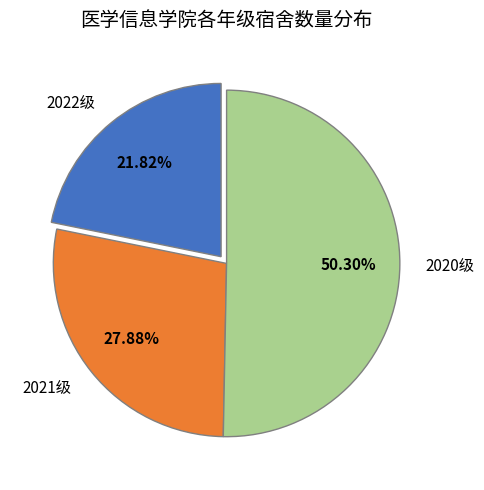

How many segments does this pie chart have?

3